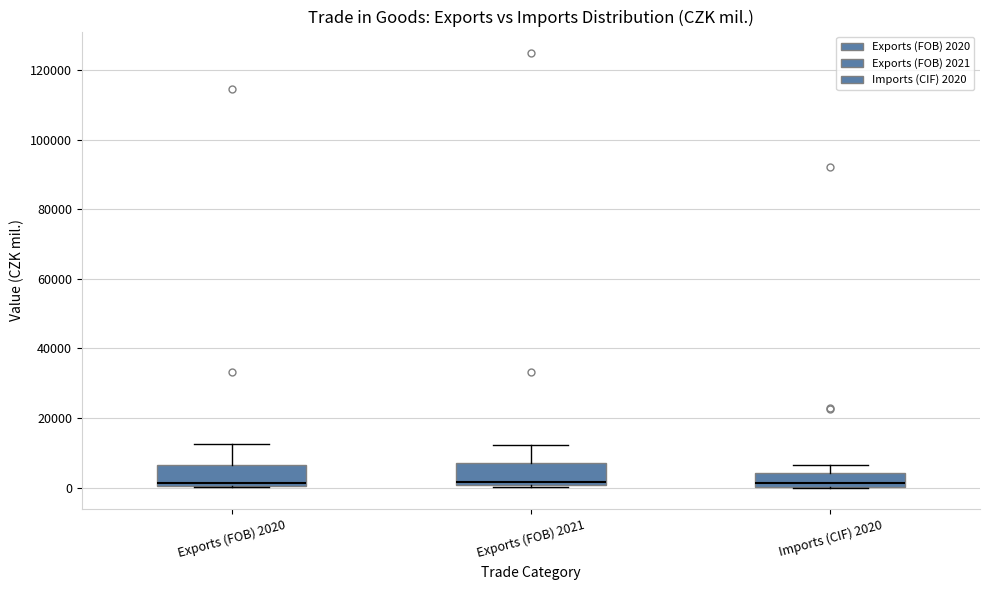

Reading left to right, transcribe this box plot: for each box, give where its median line is, the range the box spans, and where its two whiskers end, as read against the y-axis. The values are not printed on the chart, so give them approximately, as read against the axis.

Exports (FOB) 2020: median 2000, box 0 to 6000, whiskers 0 to 12000
Exports (FOB) 2021: median 2000, box 0 to 8000, whiskers 0 (just below the box's lower edge) to 12000
Imports (CIF) 2020: median 2000, box 0 to 4000, whiskers 0 to 6000